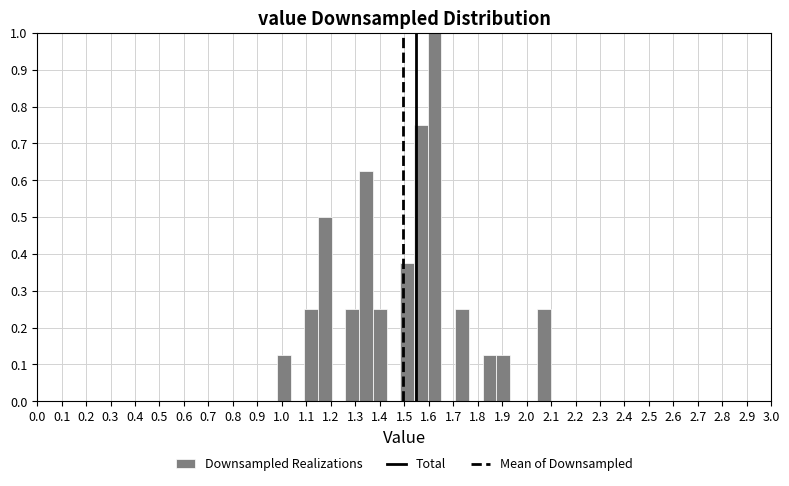

Reading left to right, list every bar in this chart as the range it spans on the x-axis followed by its height. Neither the bar edges nor the heights are printed on the chart, so give them approximately, as read against the axes.

0.980 to 1.036: 0.13
1.036 to 1.092: 0
1.092 to 1.148: 0.25
1.148 to 1.204: 0.50
1.204 to 1.260: 0
1.260 to 1.316: 0.25
1.316 to 1.372: 0.63
1.372 to 1.428: 0.25
1.428 to 1.484: 0
1.484 to 1.540: 0.38
1.540 to 1.596: 0.75
1.596 to 1.652: 1.00
1.652 to 1.708: 0
1.708 to 1.764: 0.25
1.764 to 1.820: 0
1.820 to 1.876: 0.13
1.876 to 1.932: 0.13
1.932 to 1.988: 0
1.988 to 2.044: 0
2.044 to 2.100: 0.25